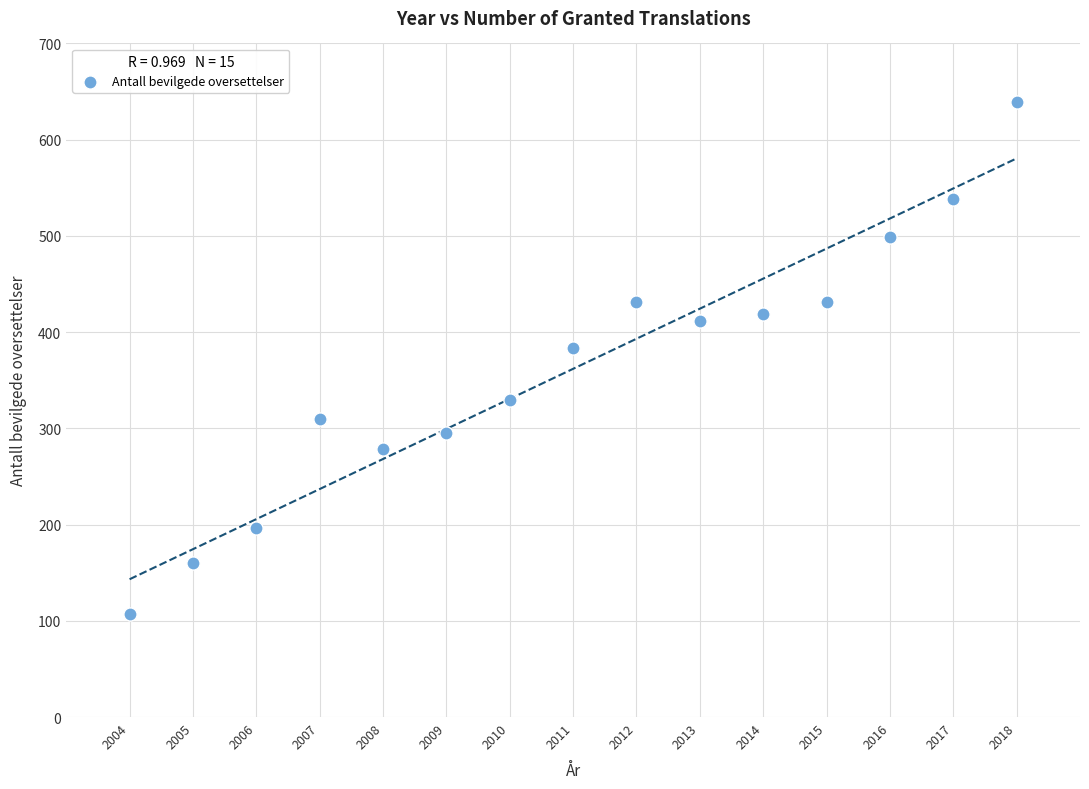

What is the range of X values (max minus min)?

14